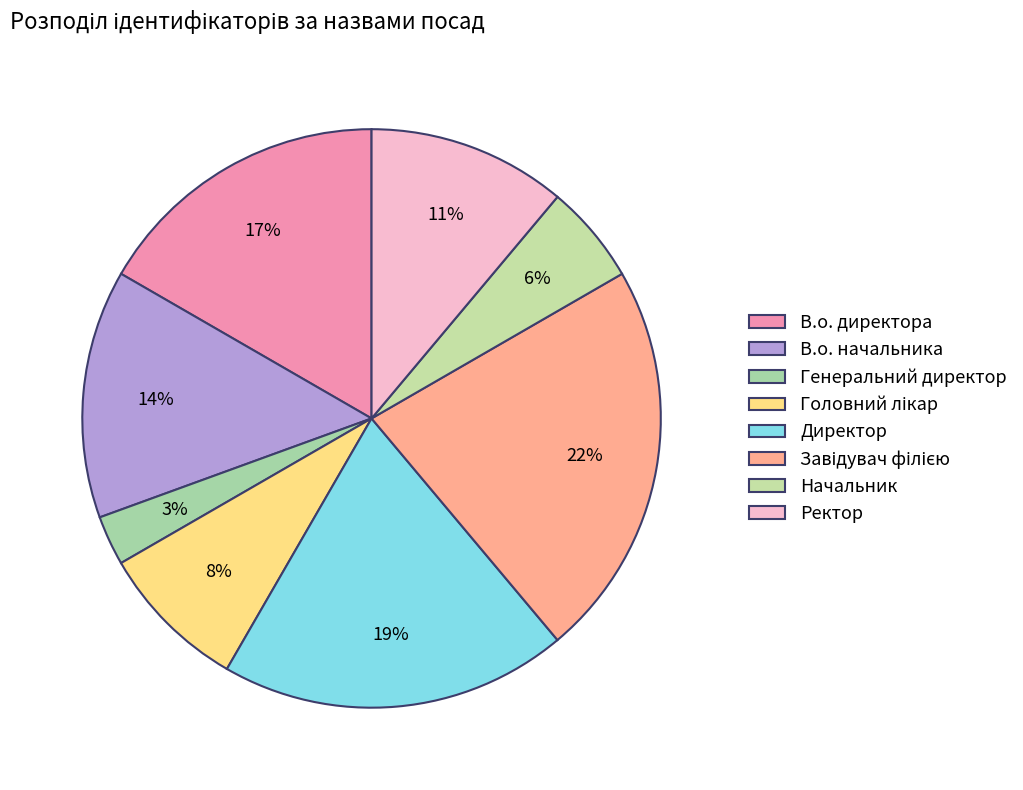

Is it true that Генеральний директор is 10% of the pie?

False